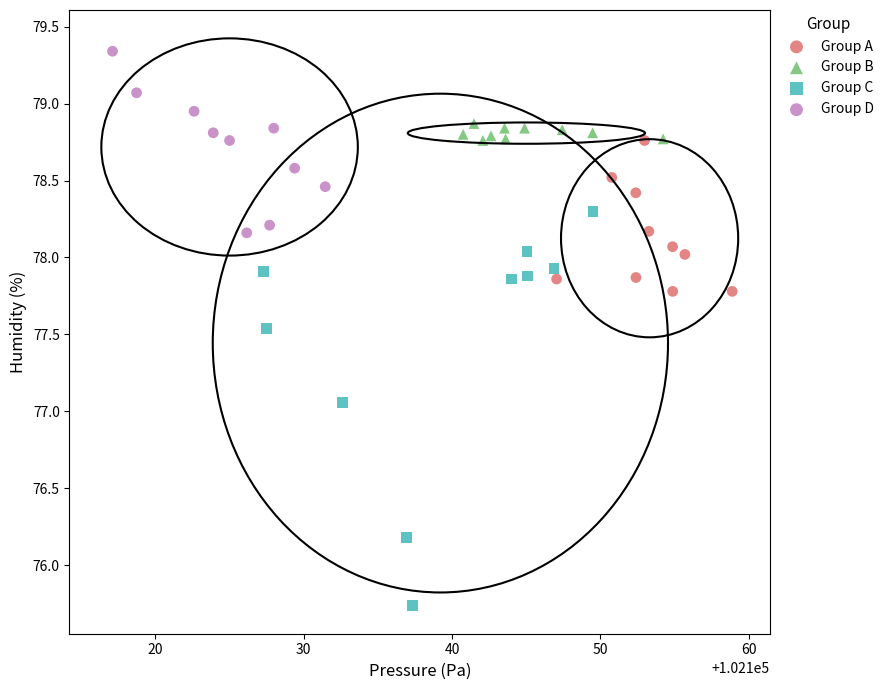

Which series reaches the maximum Y coordinate?

Group D